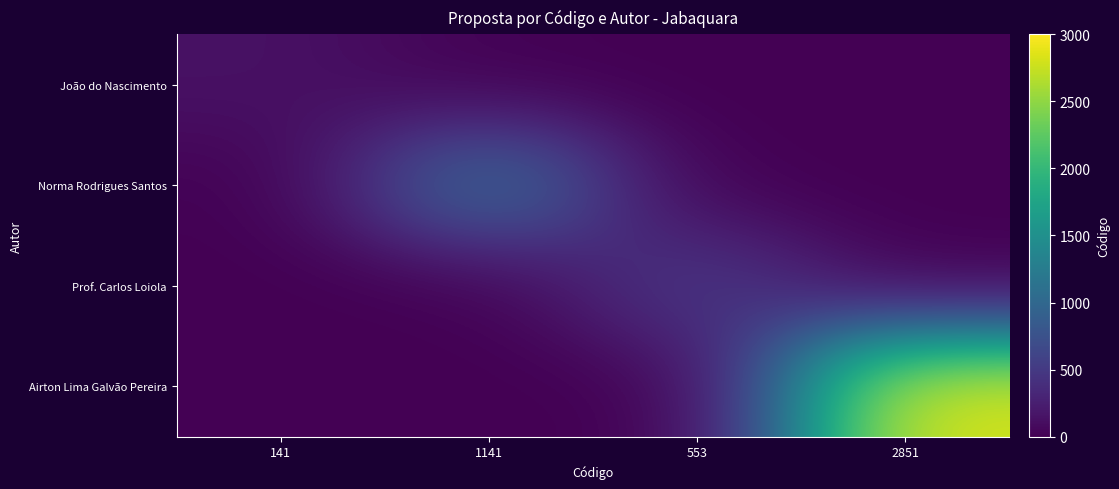

Which series has the largest range (max minus min)?

Airton Lima Galvão Pereira